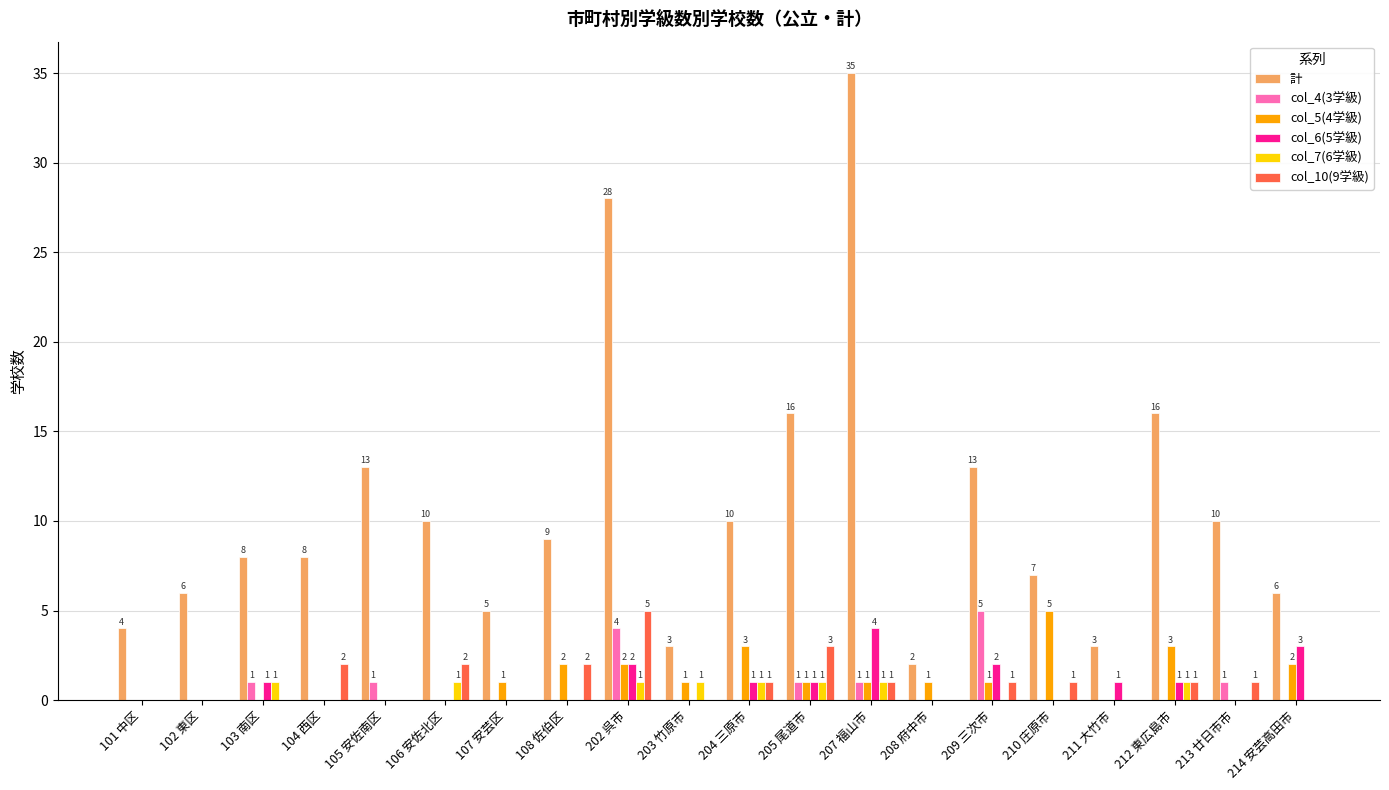

How many data points does each series have?

20